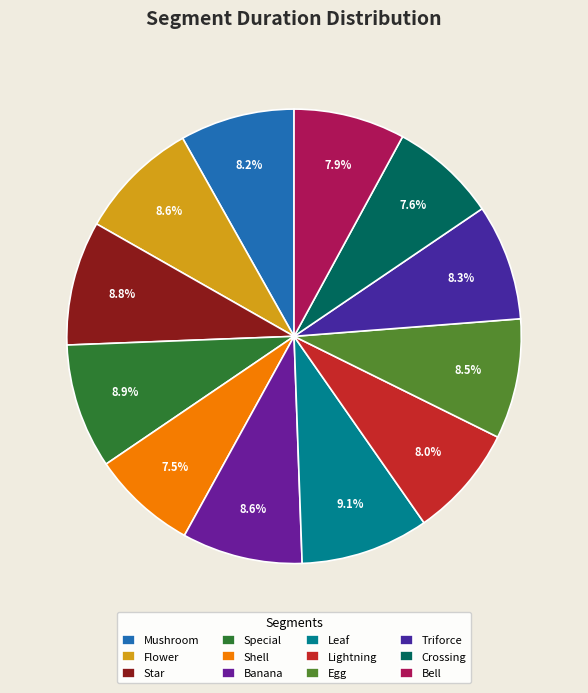

Is Lightning the majority of the pie?

No